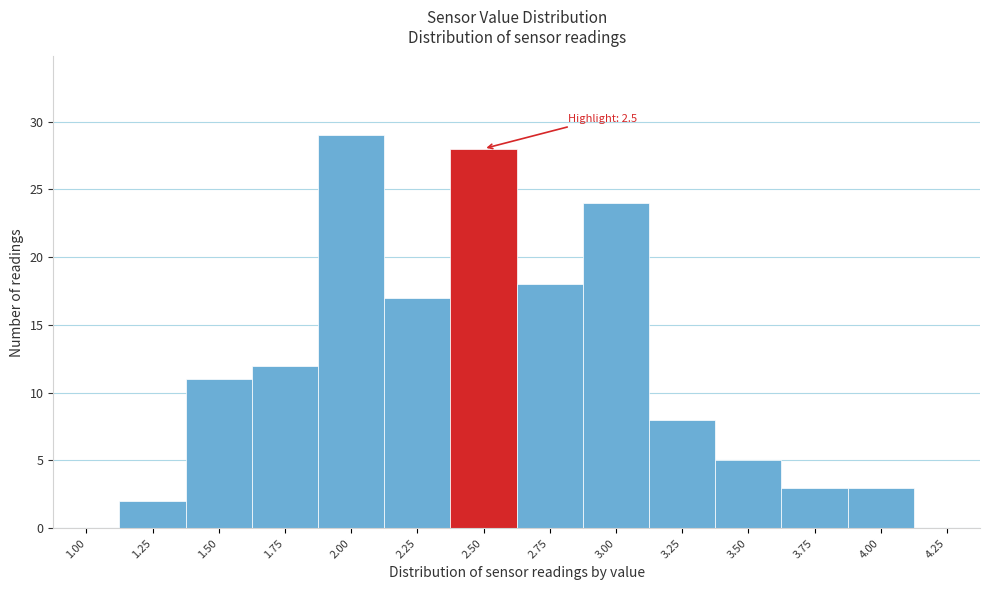

Reading right to left, what are all the values shown in this chart?

4.25=0	4.00=3	3.75=3	3.50=5	3.25=8	3.00=24	2.75=18	2.50=28	2.25=17	2.00=29	1.75=12	1.50=11	1.25=2	1.00=0